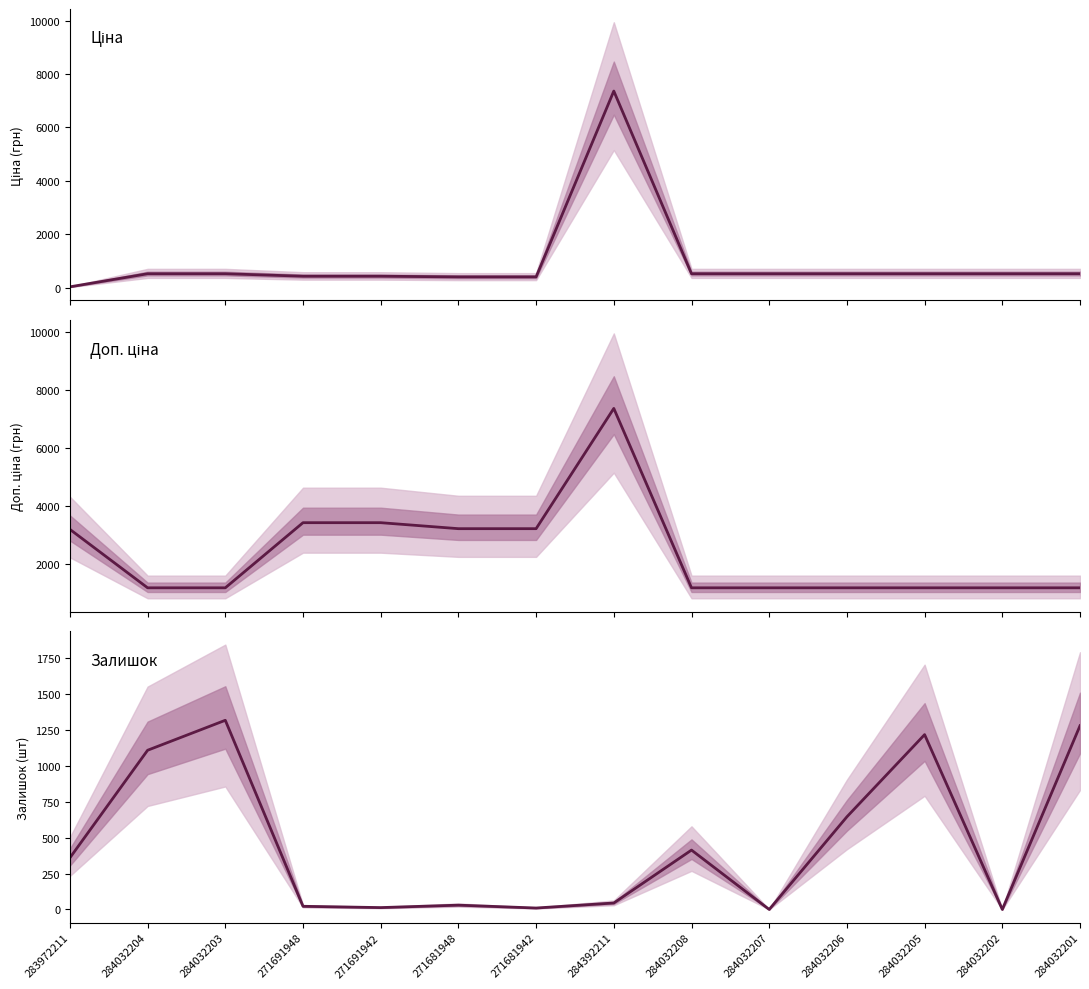

What is the average value of the Доп. ціна series?

2390.5